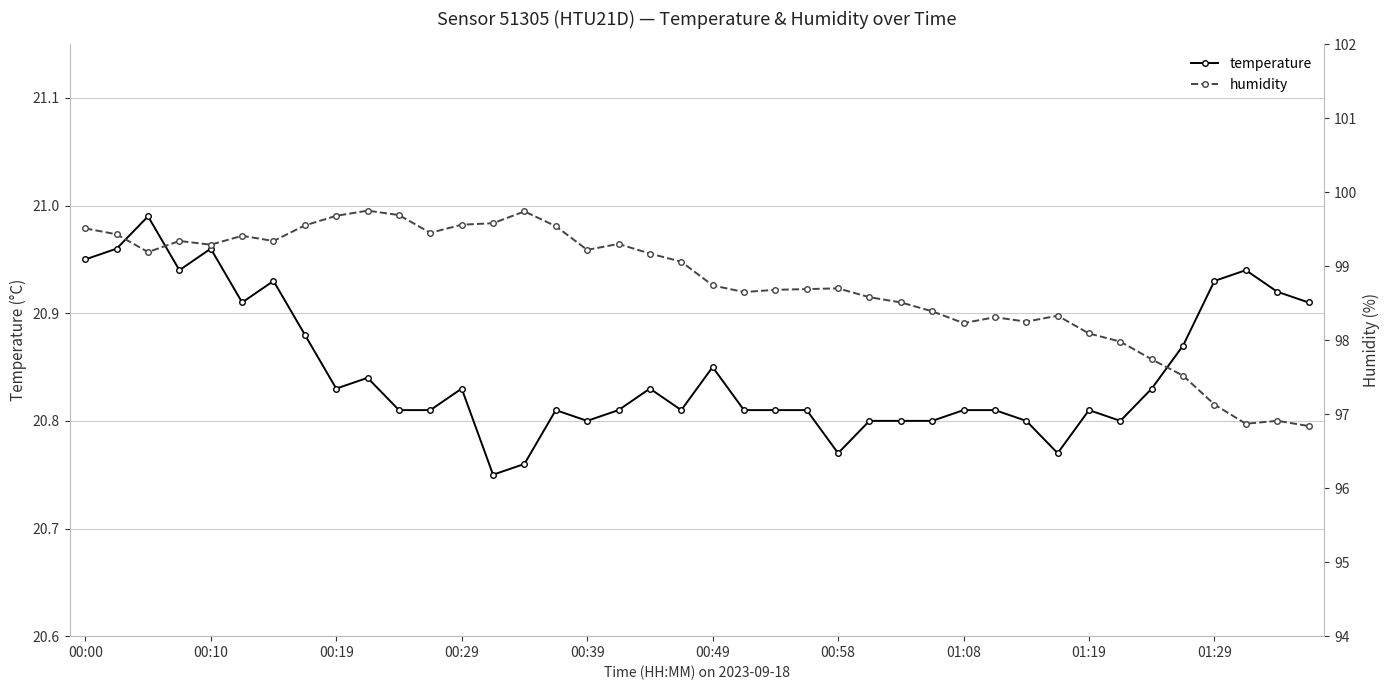

List the series in order of their overall mean, highest first.

humidity, temperature